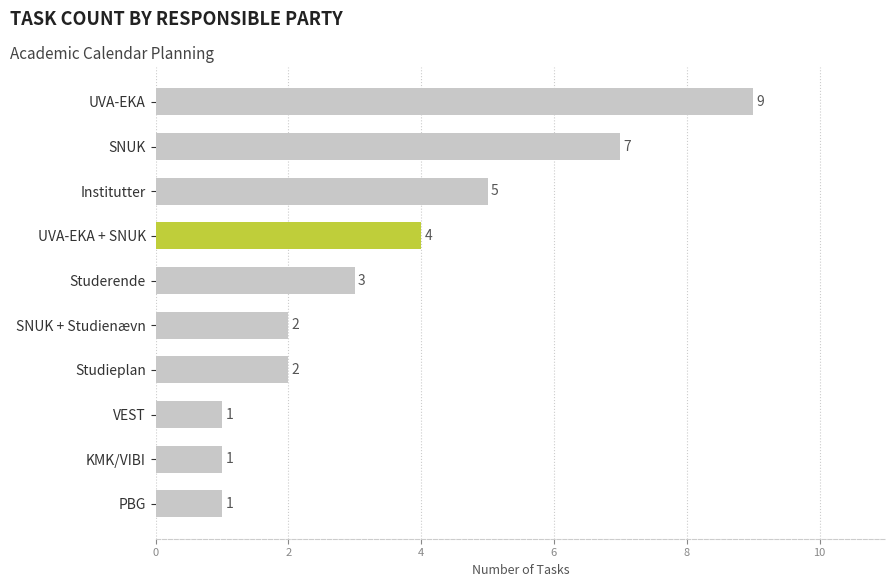

What is the ratio of the value at UVA-EKA to the value at PBG?

9.0